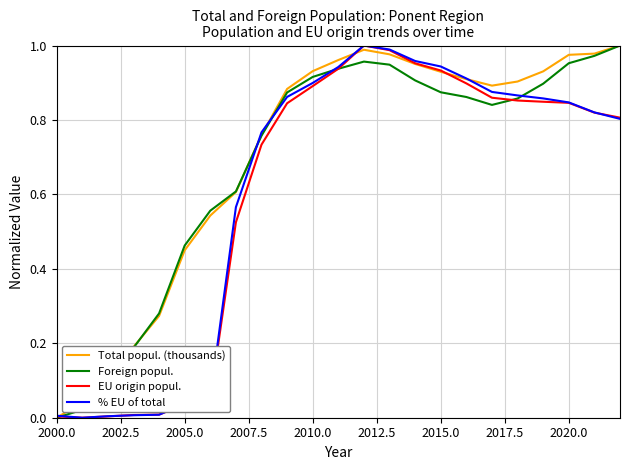

Is it true that % EU of total equals 1.5 at 2015.0?

False